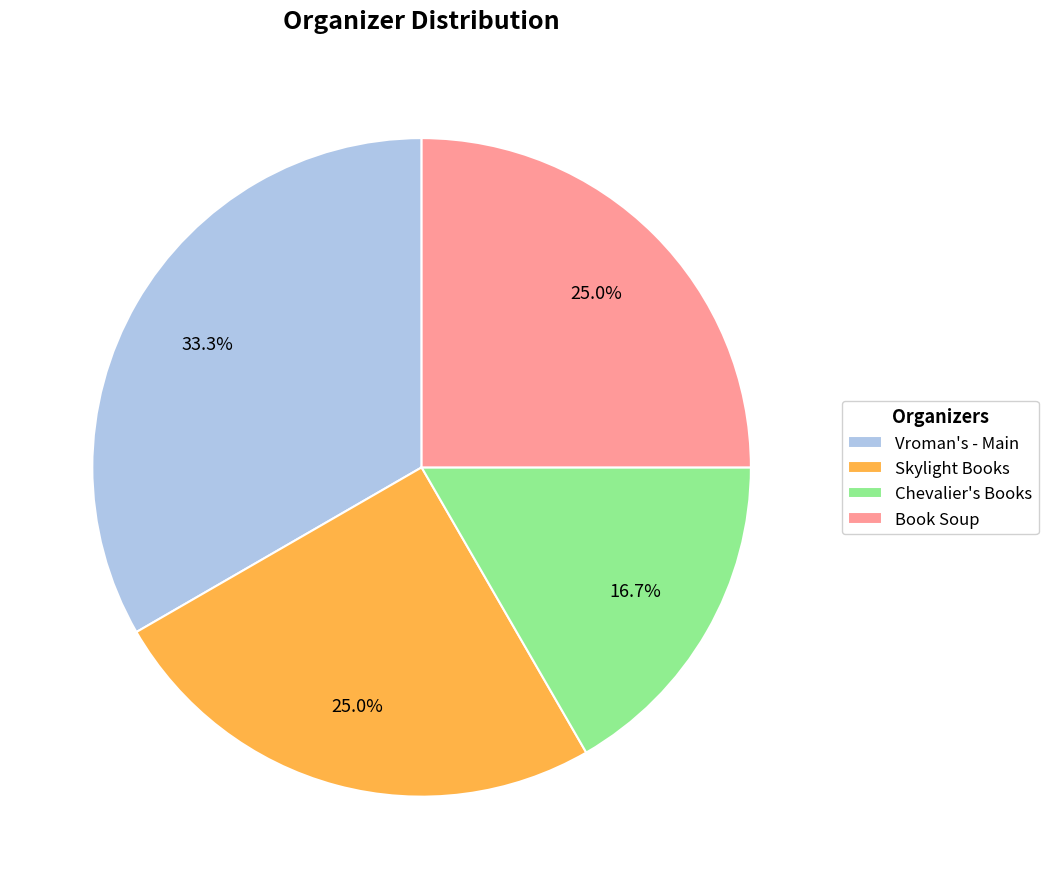

Does Book Soup represent more than half of the total?

No